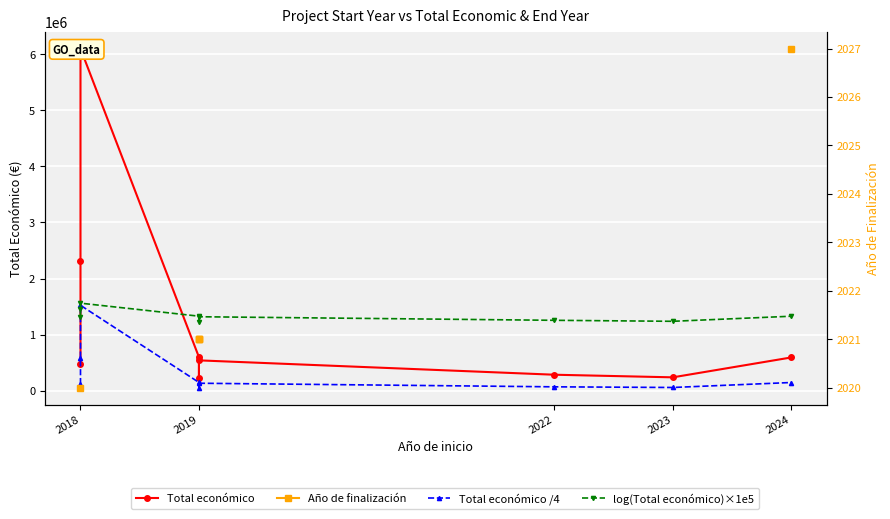

What is the label of the 9th point from the right?

2018